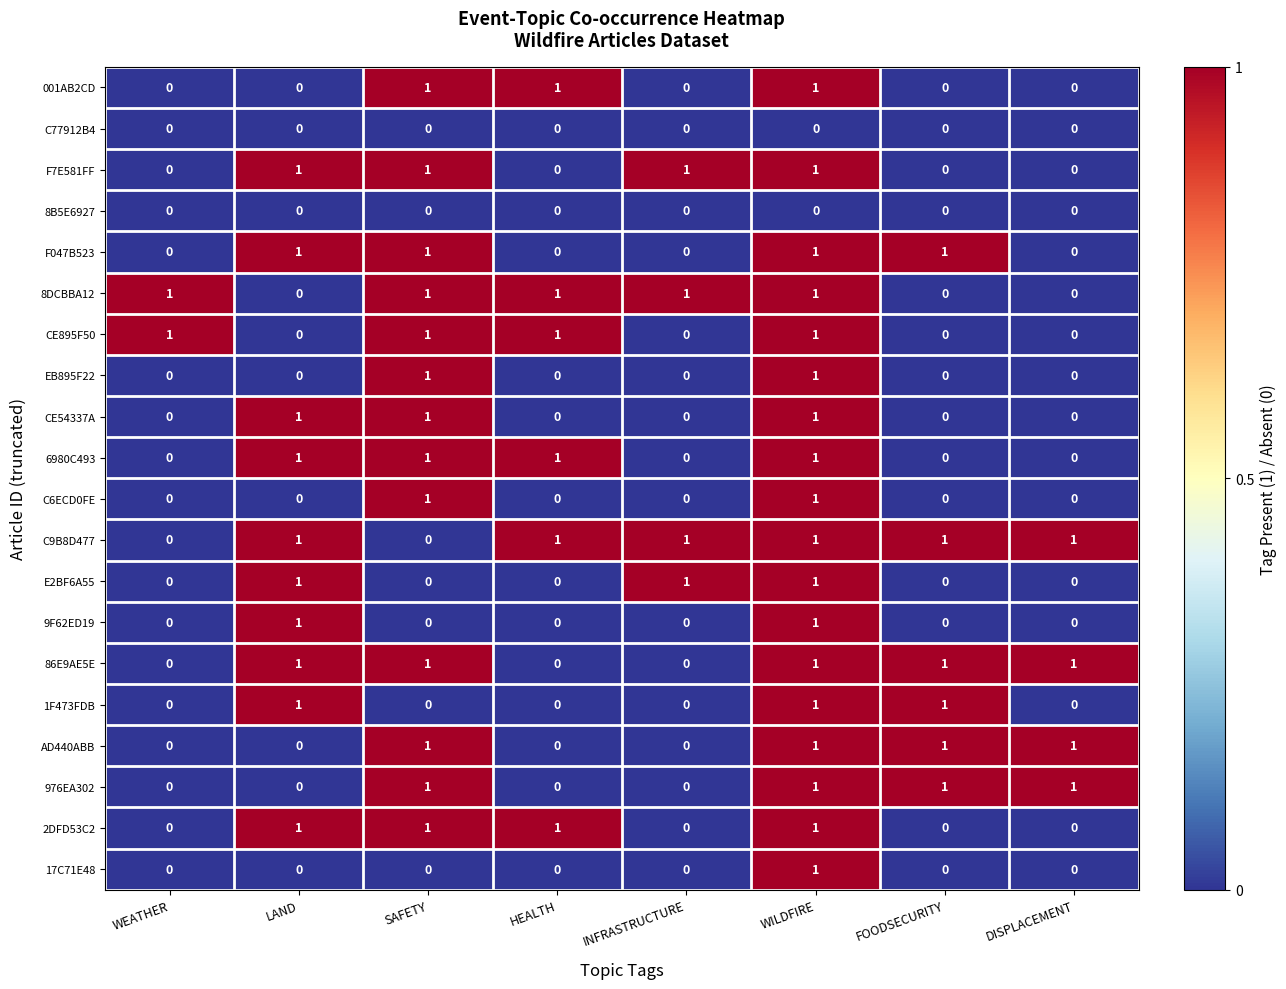

How many categories are shown in the chart?

8